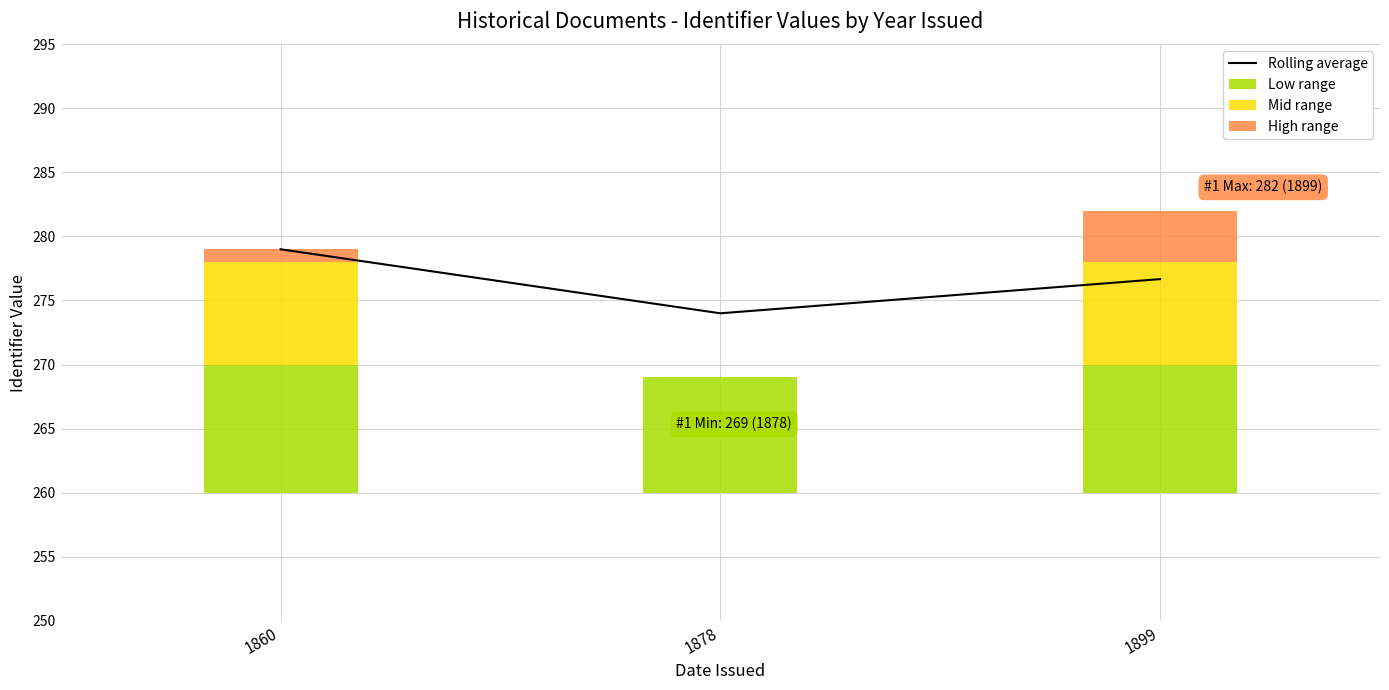

What is the value of the High range bar at the 1st from the left?

1.0